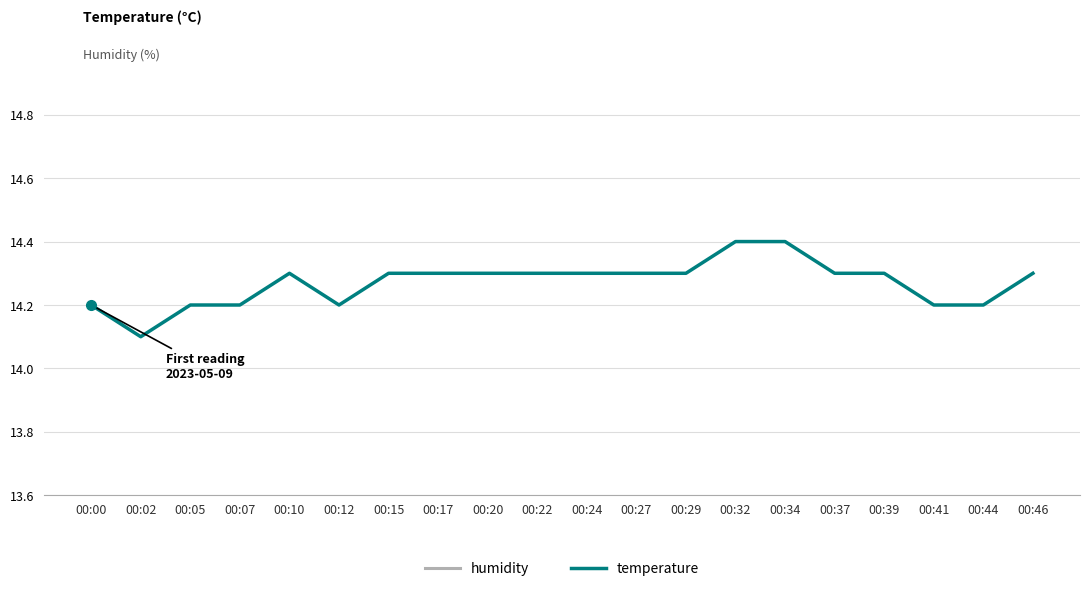

At which category is the sum across all series the highest?

00:32